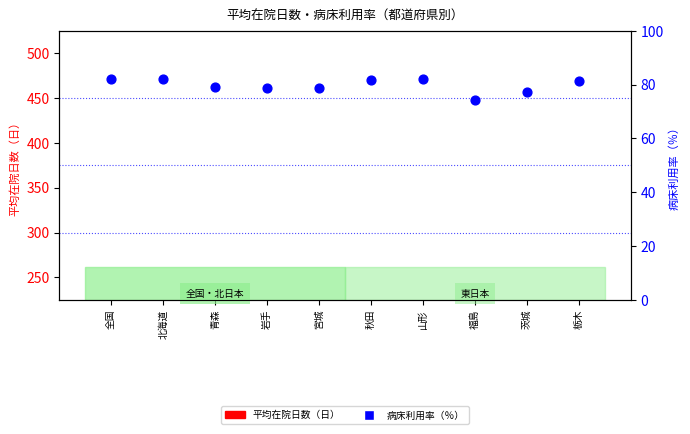

Is the value of 病床利用率（％） at 北海道 greater than the value of 平均在院日数（日） at 栃木?

Yes